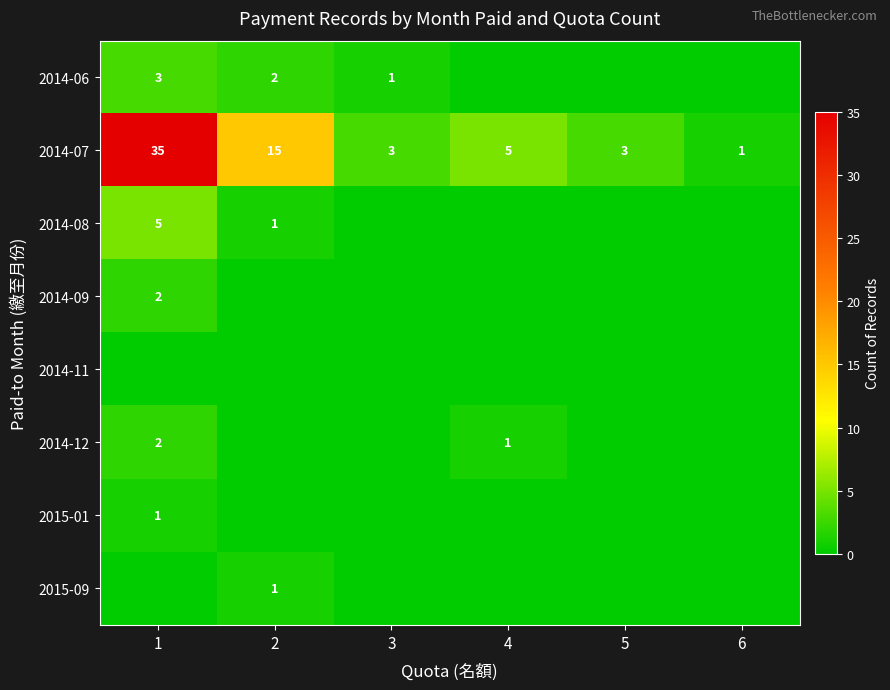

What is the total value across all series at 2?

19